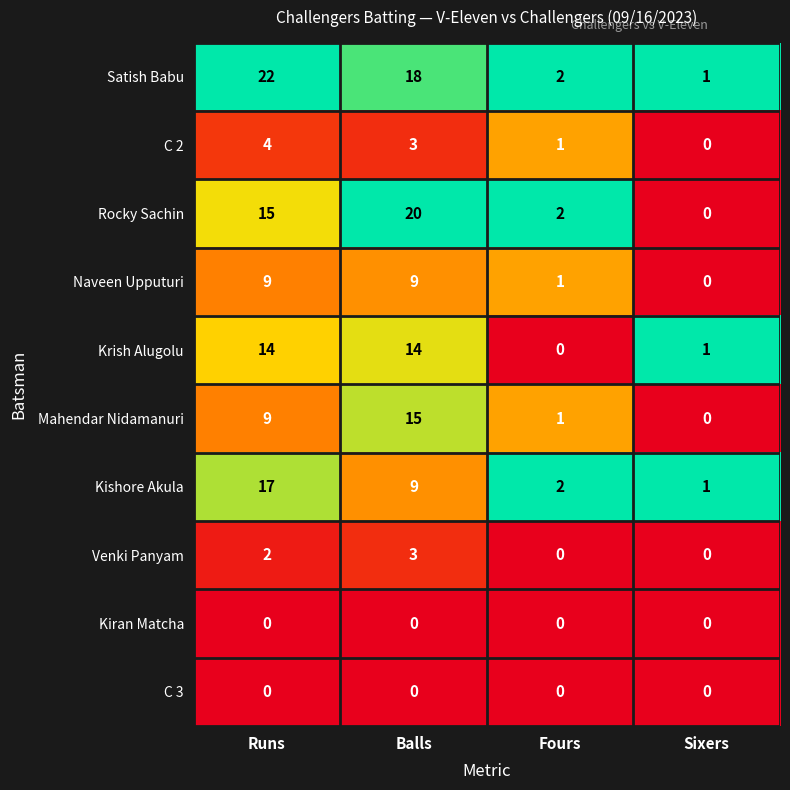

At how many categories does at least one series exceed 0?

4